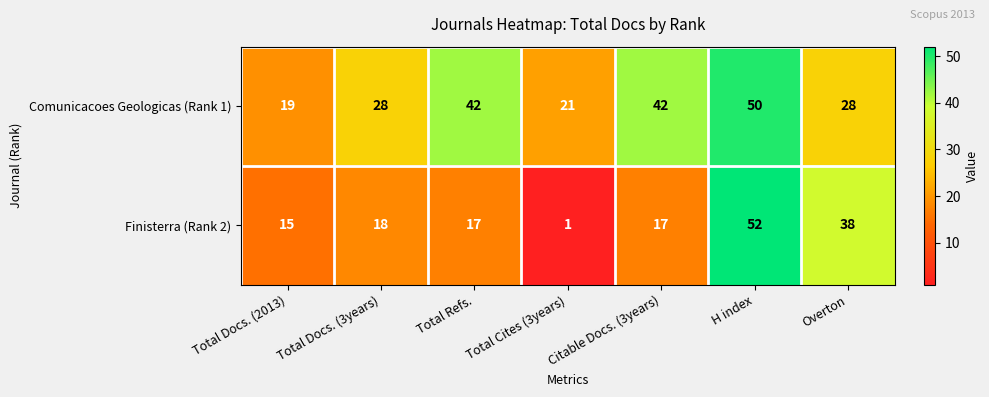

Where is Finisterra (Rank 2) nearest to the value 26?

Total Docs. (3years)